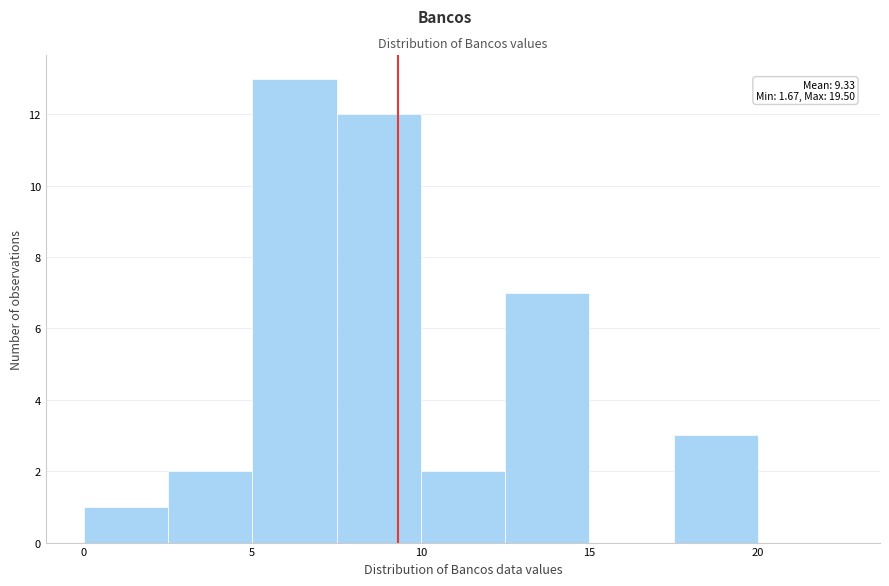

Which range on the x-axis has the tallest bar?

5.0 to 7.5